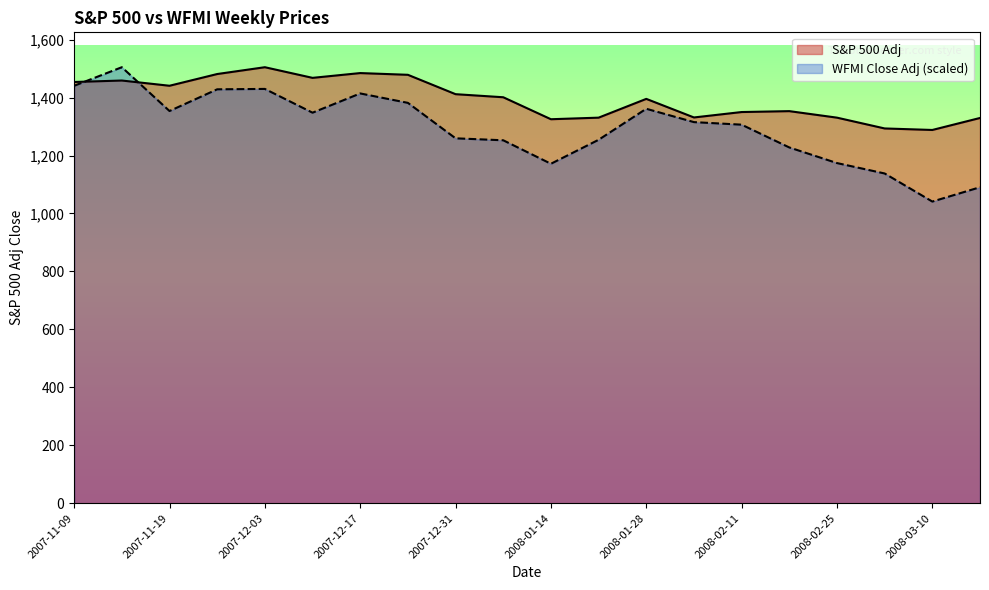

The value of WFMI Close Adj at 2007-11-12 is 2230.3. True or false?

False